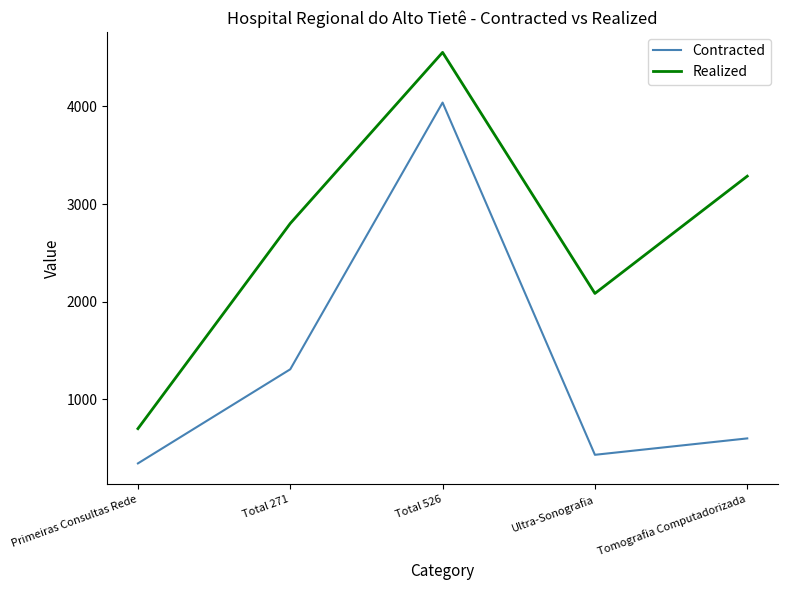

True or false: Realized and Contracted intersect in this chart.

False